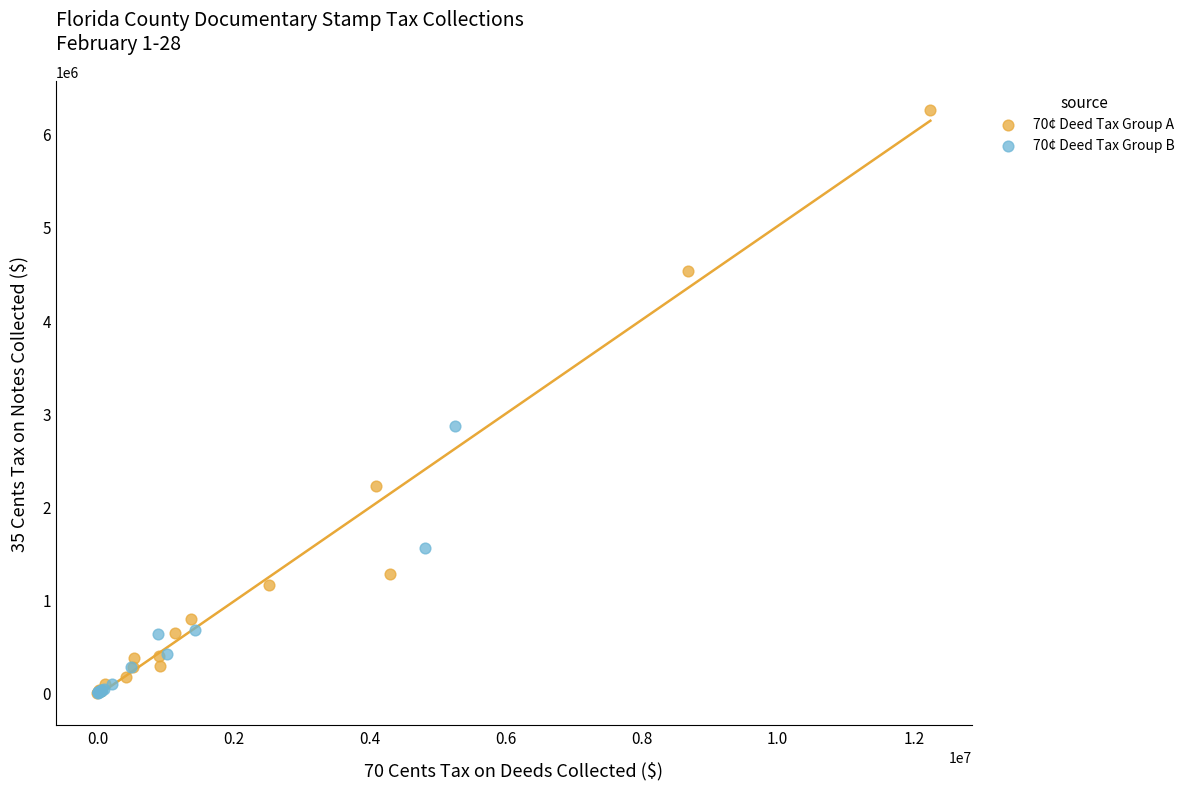

Which series reaches the maximum Y coordinate?

70¢ Deed Tax Group A